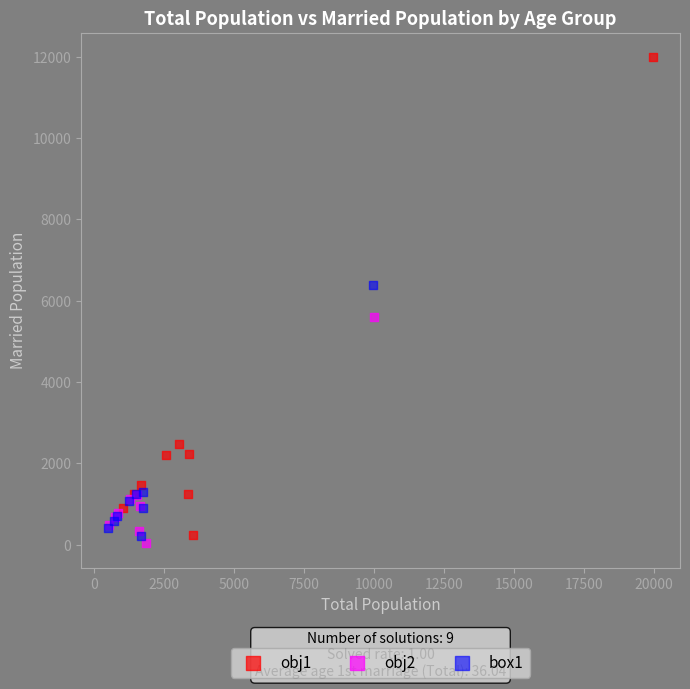

Which series has the largest Y range (max minus min)?

obj1